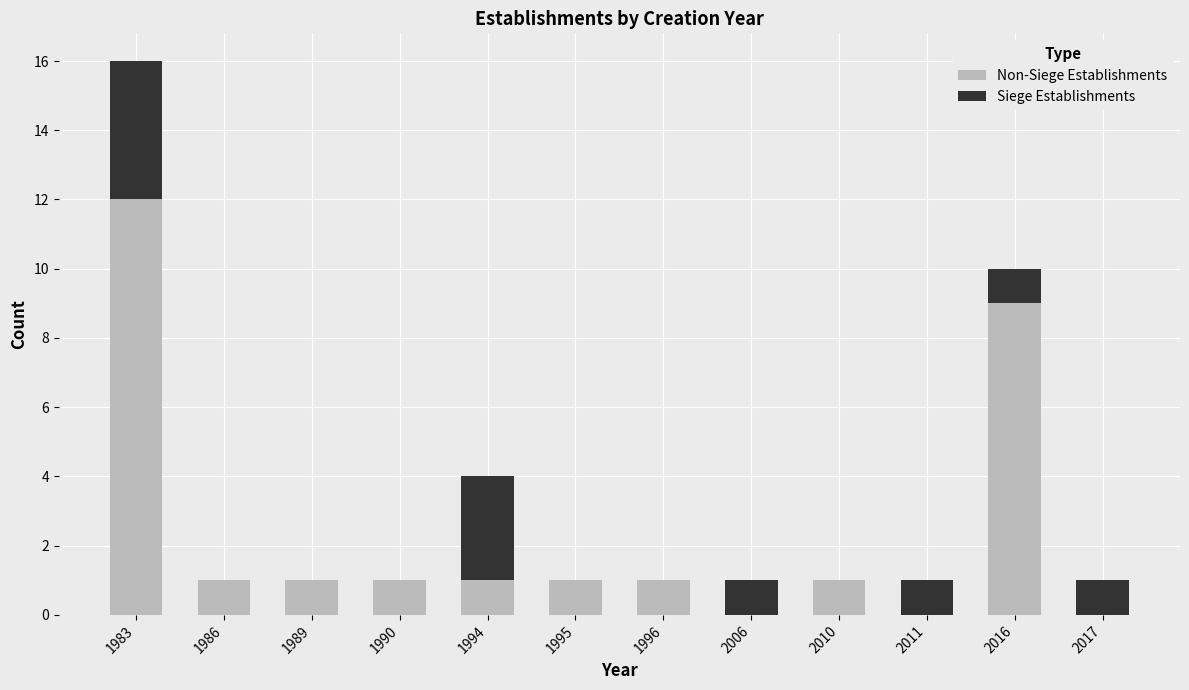

What is the total value across all series at 1983?

16